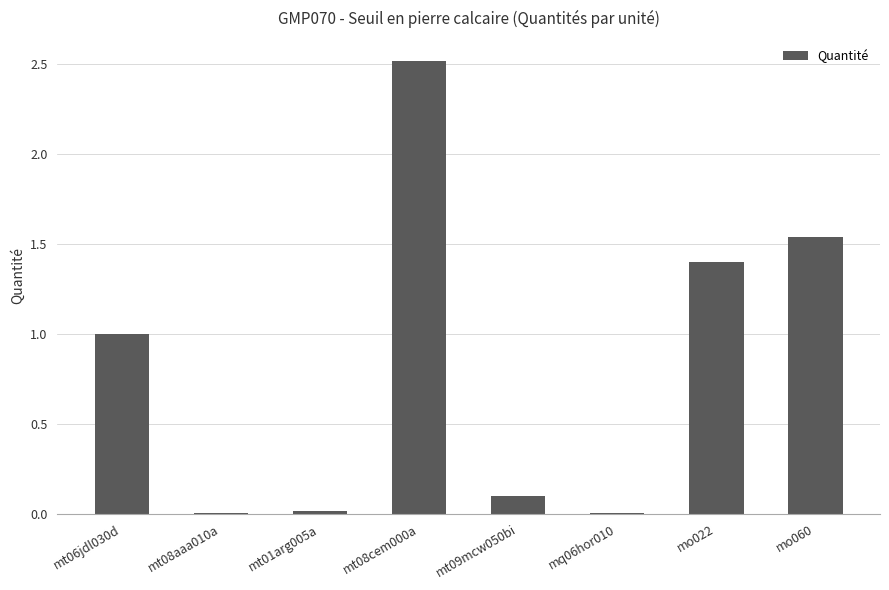

Is it true that the value at mt08cem000a is 4.4?

False